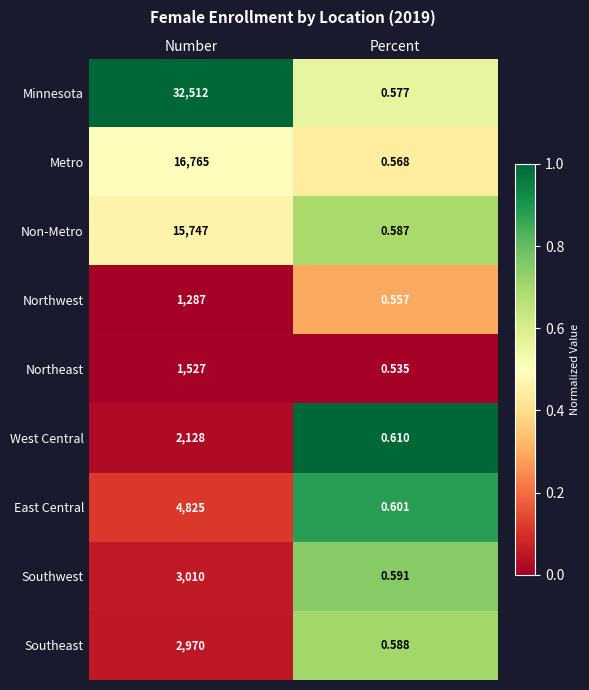

At which label is Non-Metro closest to 7873?

Percent